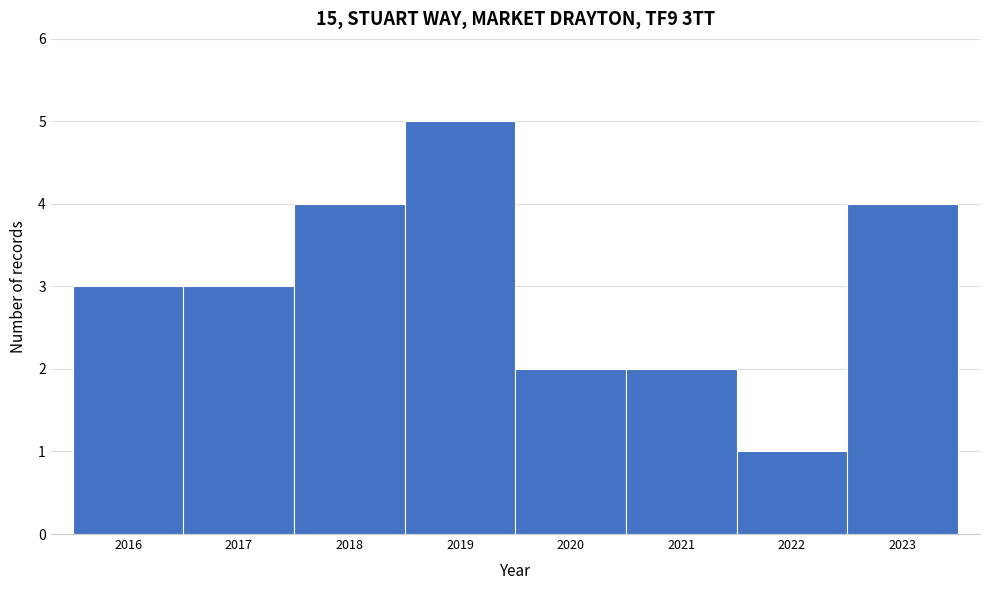

Which range on the x-axis has the tallest bar?

2018.5 to 2019.5